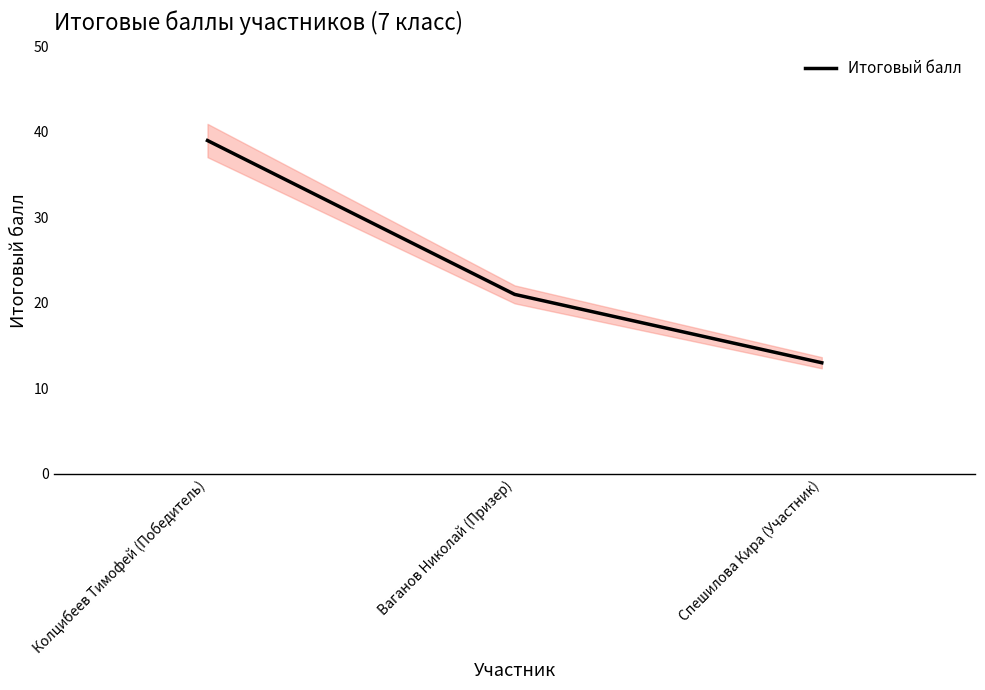

Where does the data first go above 21?

Колцибеев Тимофей (Победитель)